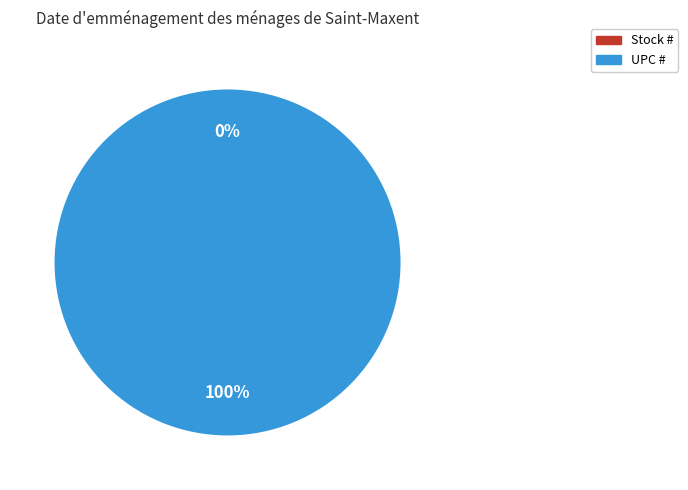

What is the change in value from Stock # to UPC #?

+751338168541